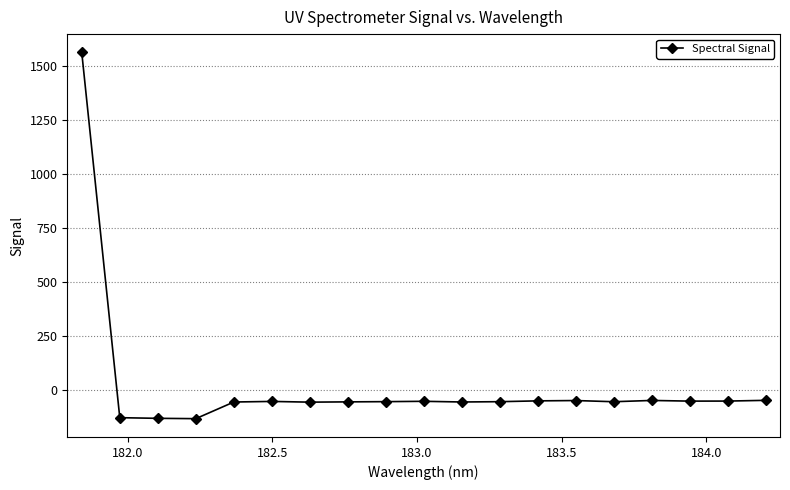

True or false: the data has more than 1 interior local peaks.

True